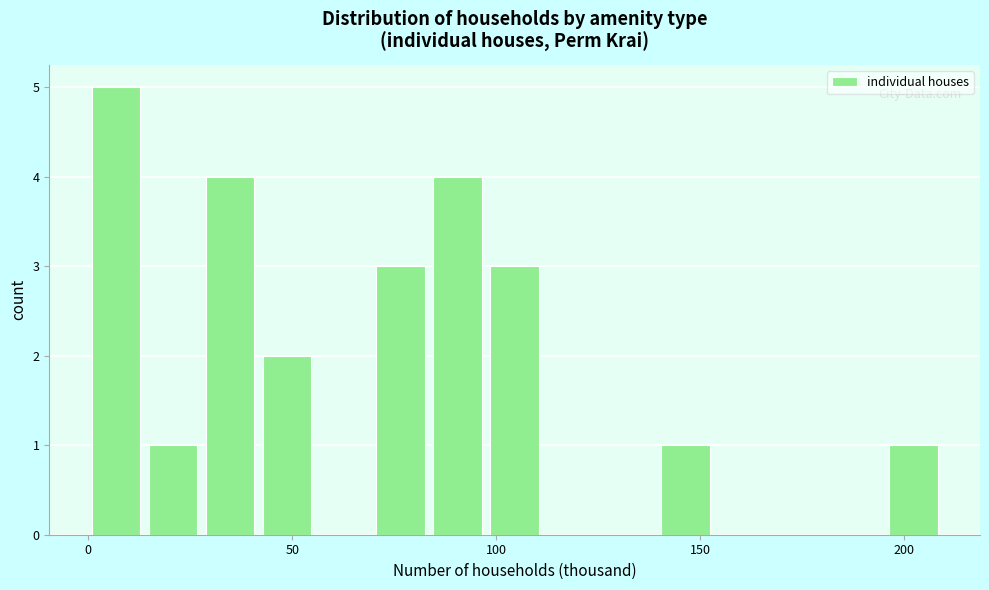

Around what value on the x-axis is the tallest bar? Give the approximate position of its centre, as read against the axis.

5